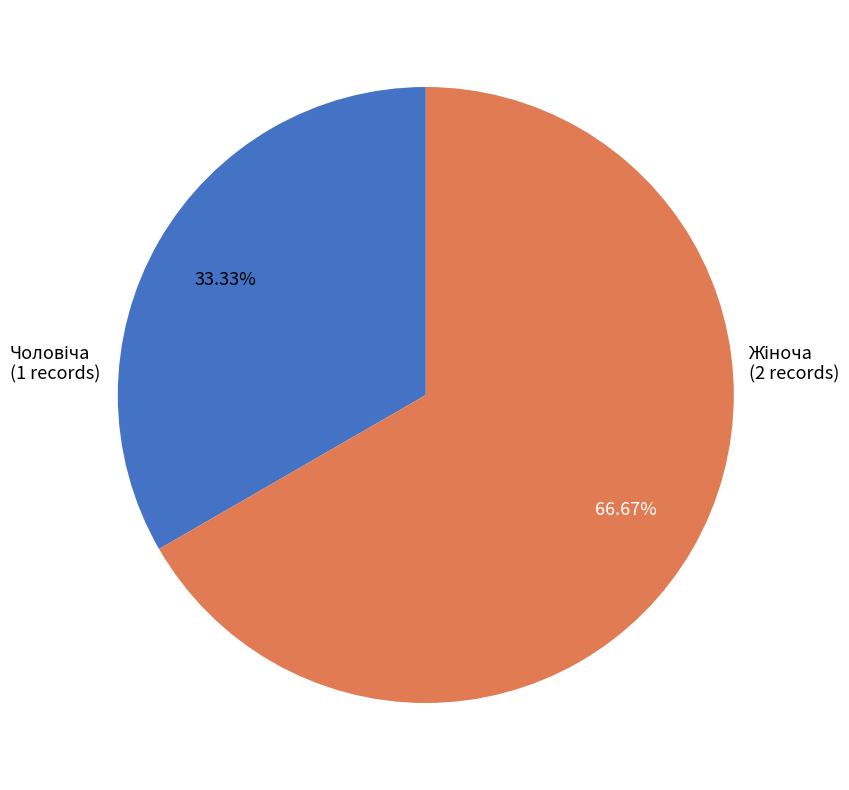

Is there any slice that represents more than half of the pie?

Yes